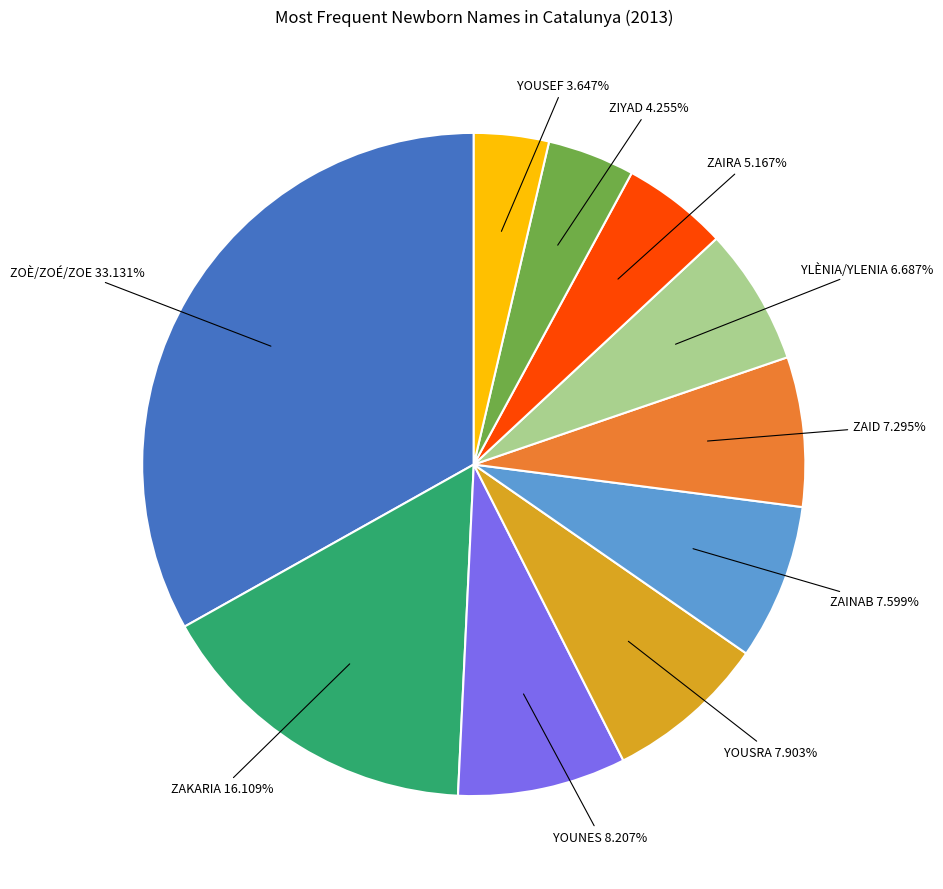

Which category has the smallest portion of the pie?

YOUSEF 3.647%